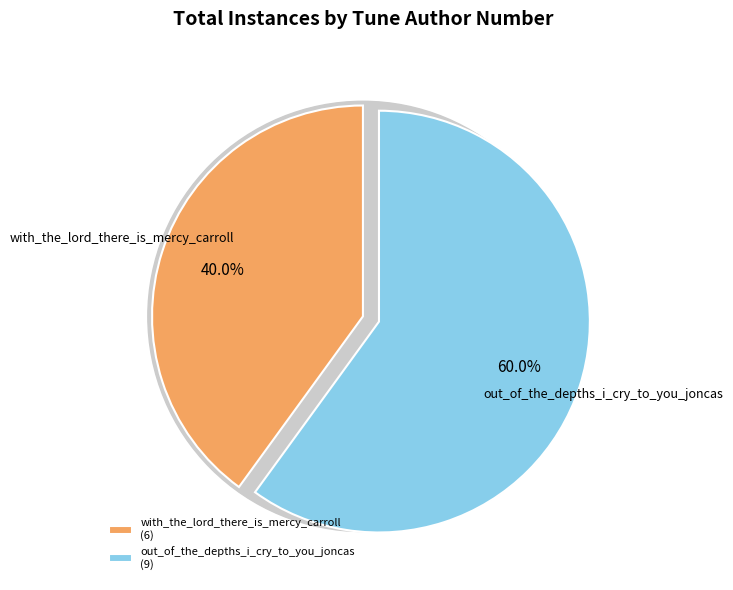

True or false: out_of_the_depths_i_cry_to_you_joncas accounts for 49% of the total.

False